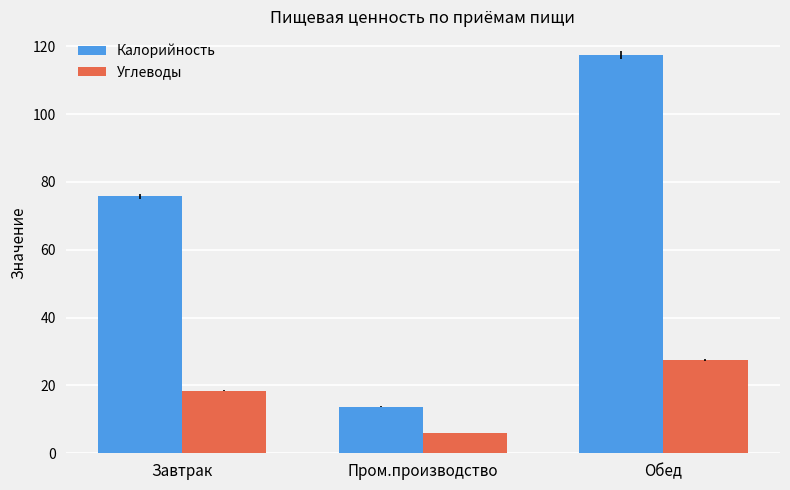

Which series has the largest range (max minus min)?

Калорийность